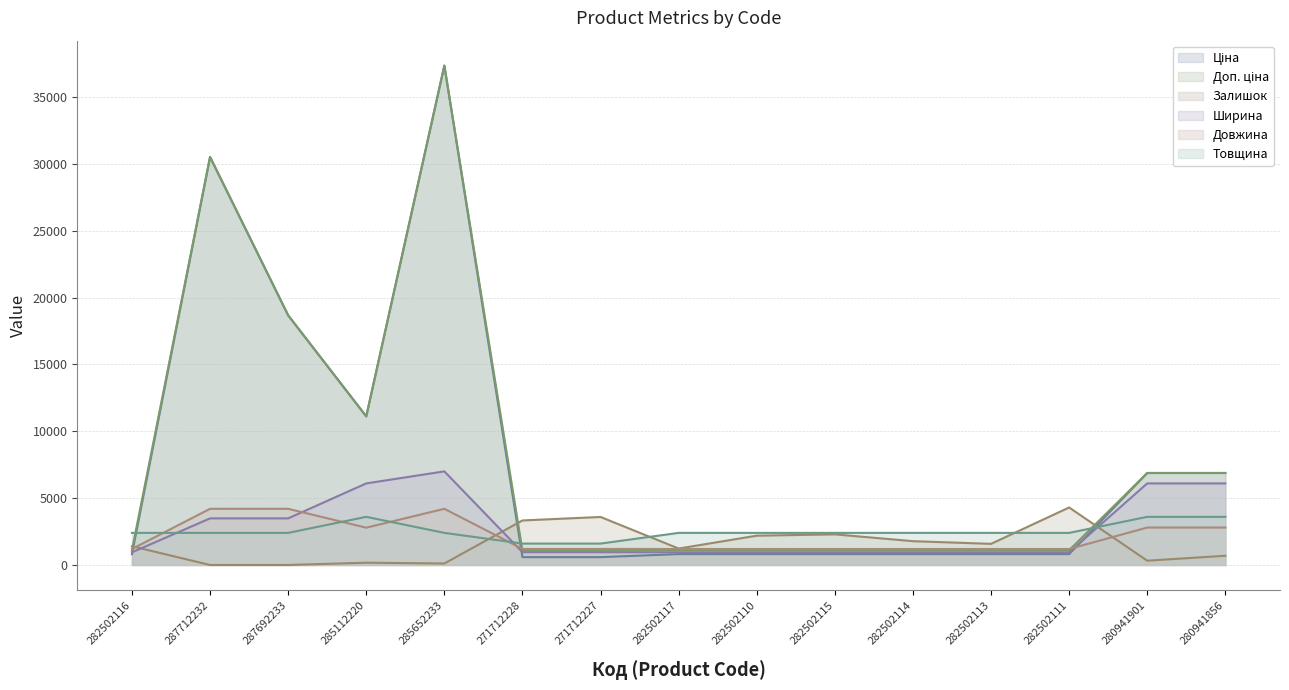

What is the average value of the Довжина series?

2117.0